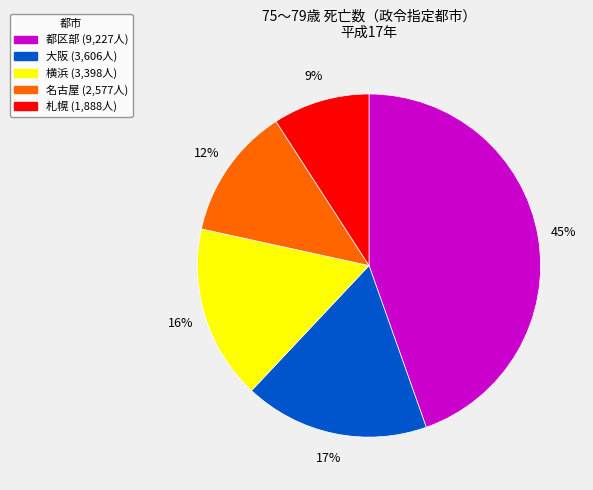

Does any single category account for the majority?

No